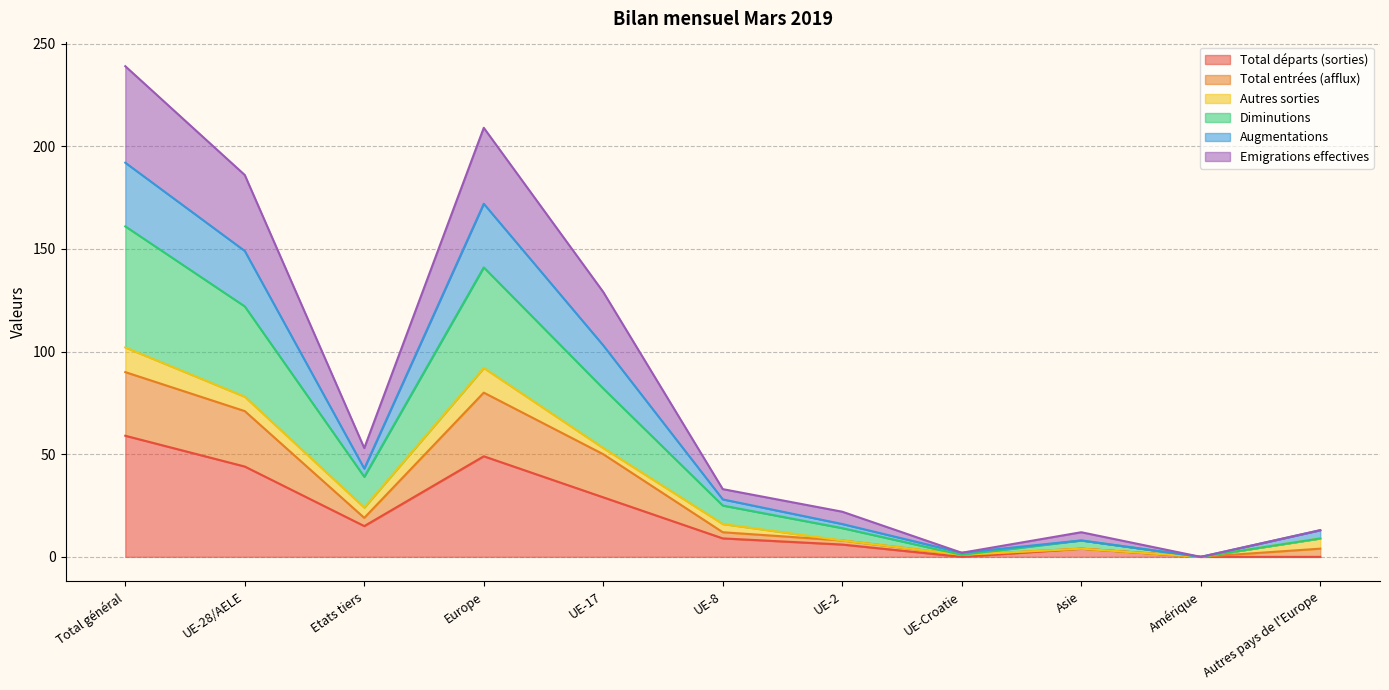

What is the label of the 6th point from the left?

UE-8